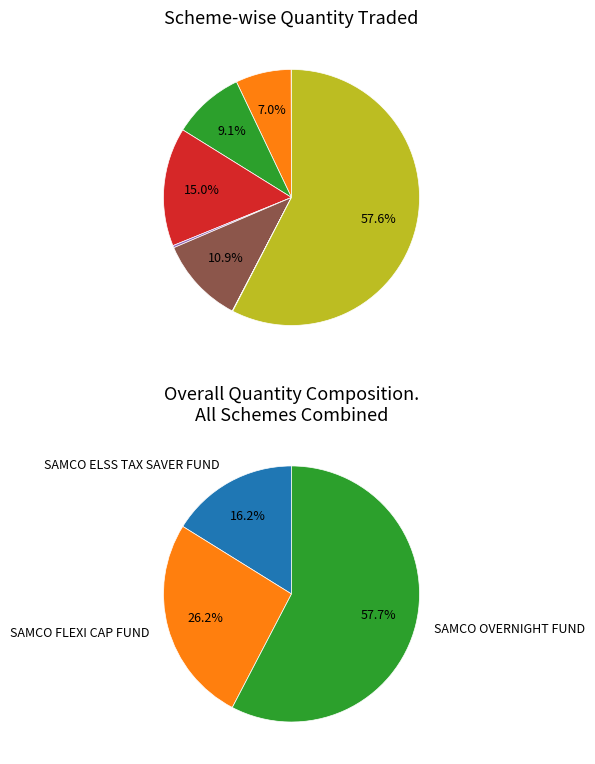

To the nearest percent, what is the combined percentage of 5 and 6?

11%